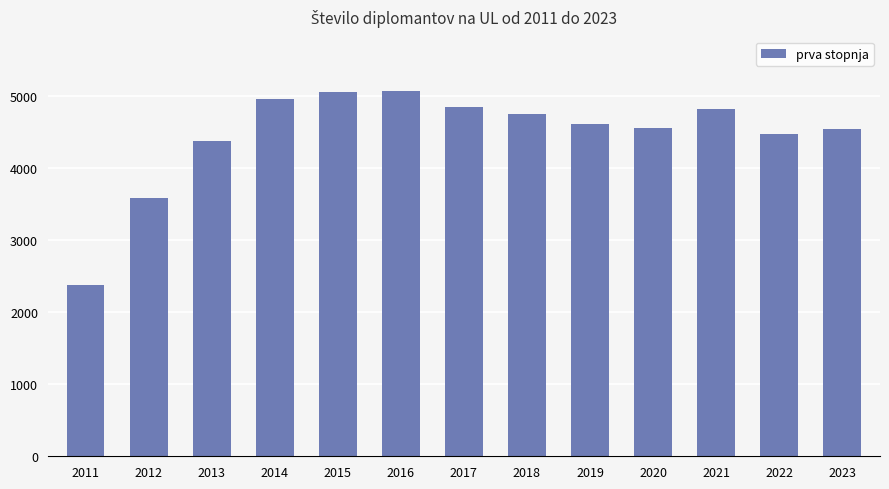

How many bars are there in total?

13